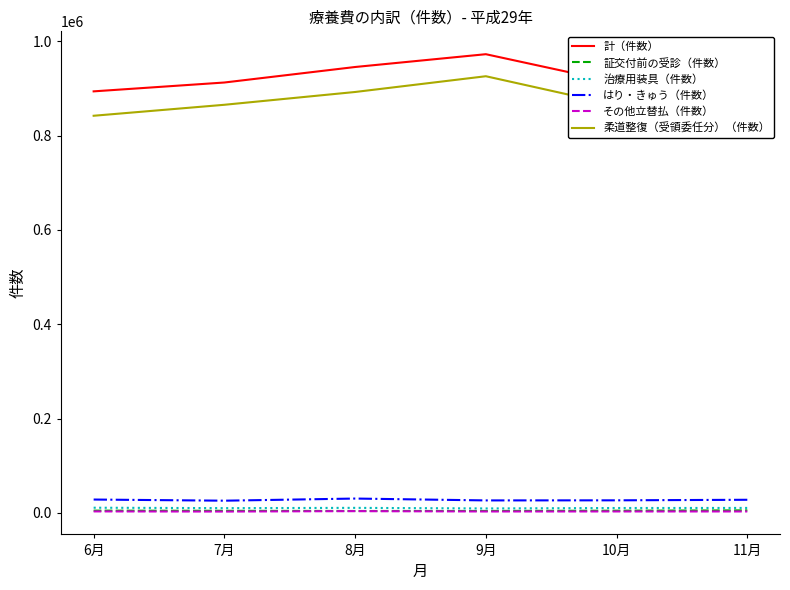

True or false: はり・きゅう（件数） and 治療用装具（件数） intersect in this chart.

False